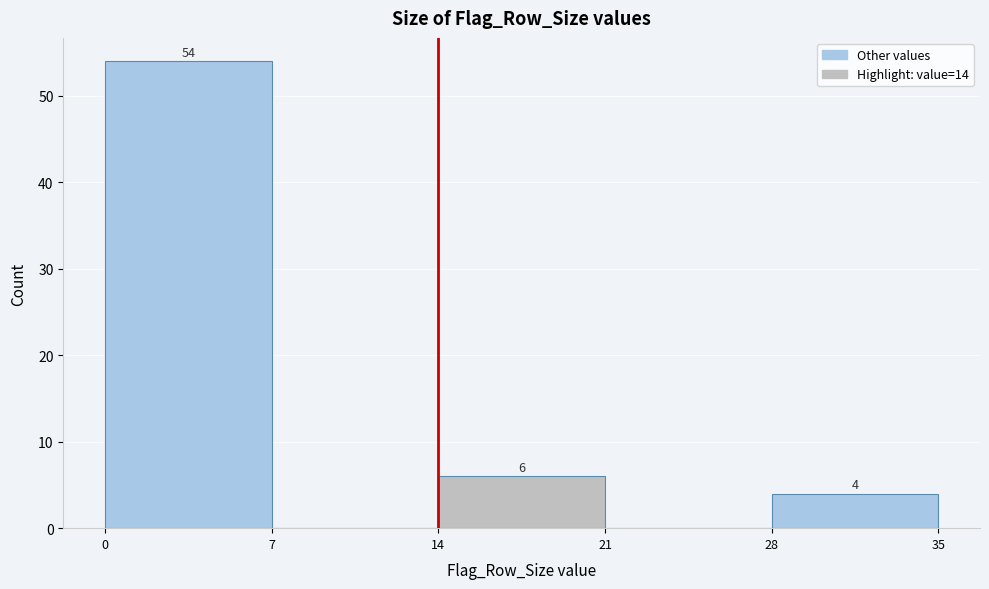

Which range on the x-axis has the tallest bar?

0 to 7